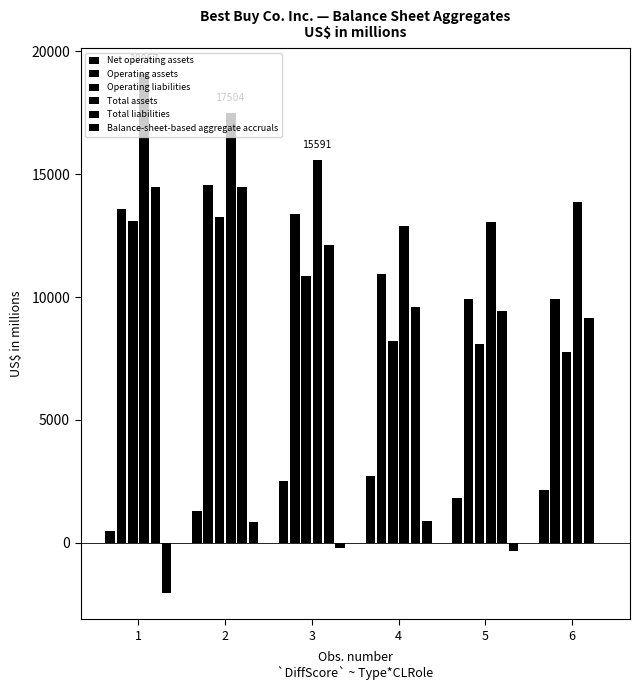

Count the number of data series in this chart.

6